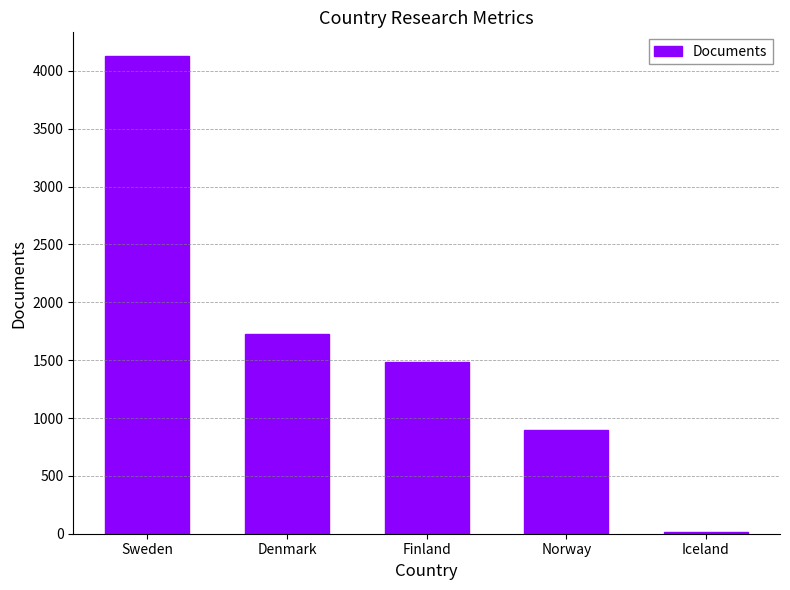

Reading right to left, what are all the values shown in this chart?

18	893	1483	1725	4127